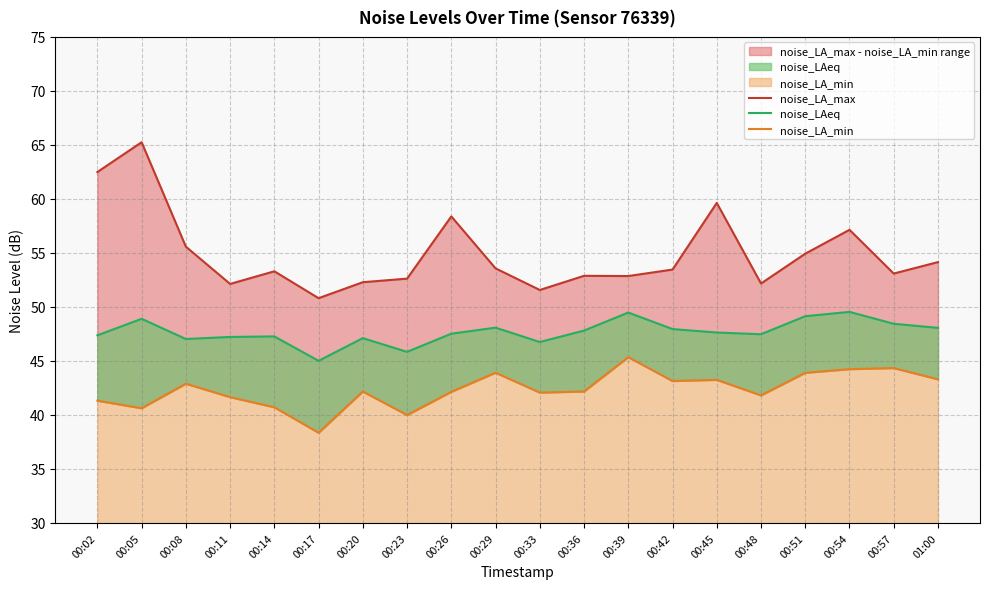

Which series has the largest range (max minus min)?

noise_LA_max